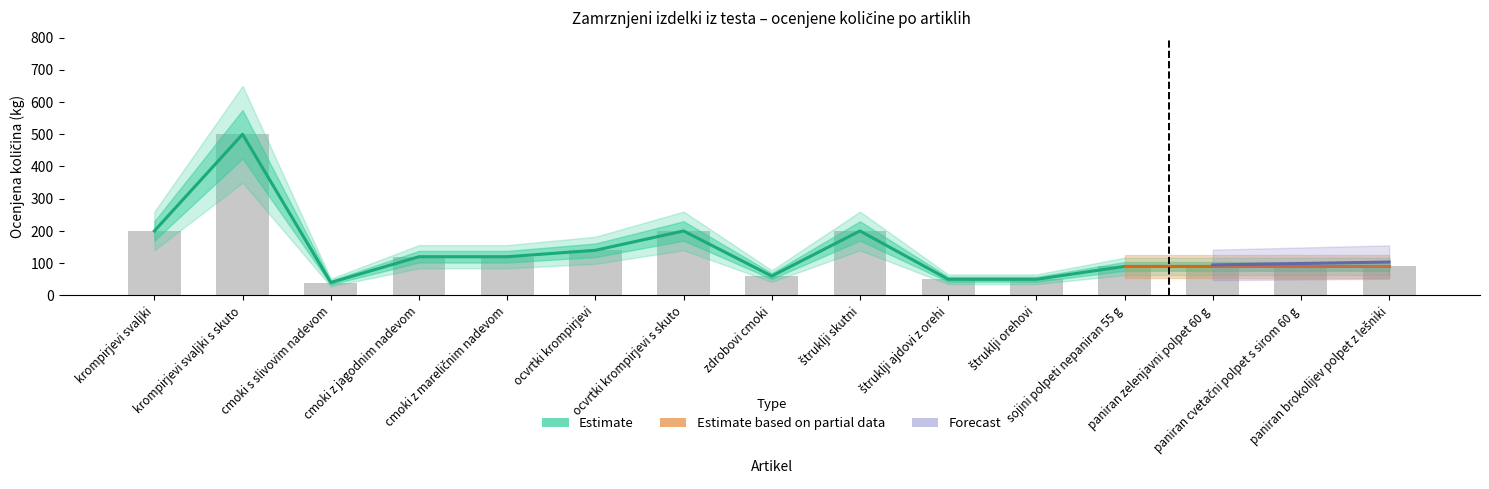

Reading right to left, transcribe all the data shown in this chart.

Ocenjena količina (kg): 90	90	90	90	50	50	200	60	200	140	120	120	40	500	200
Vrednost brez DDV (EUR): 0	0	0	0	0	0	0	0	0	0	0	0	0	0	0
Vrednost z DDV (EUR): 0	0	0	0	0	0	0	0	0	0	0	0	0	0	0